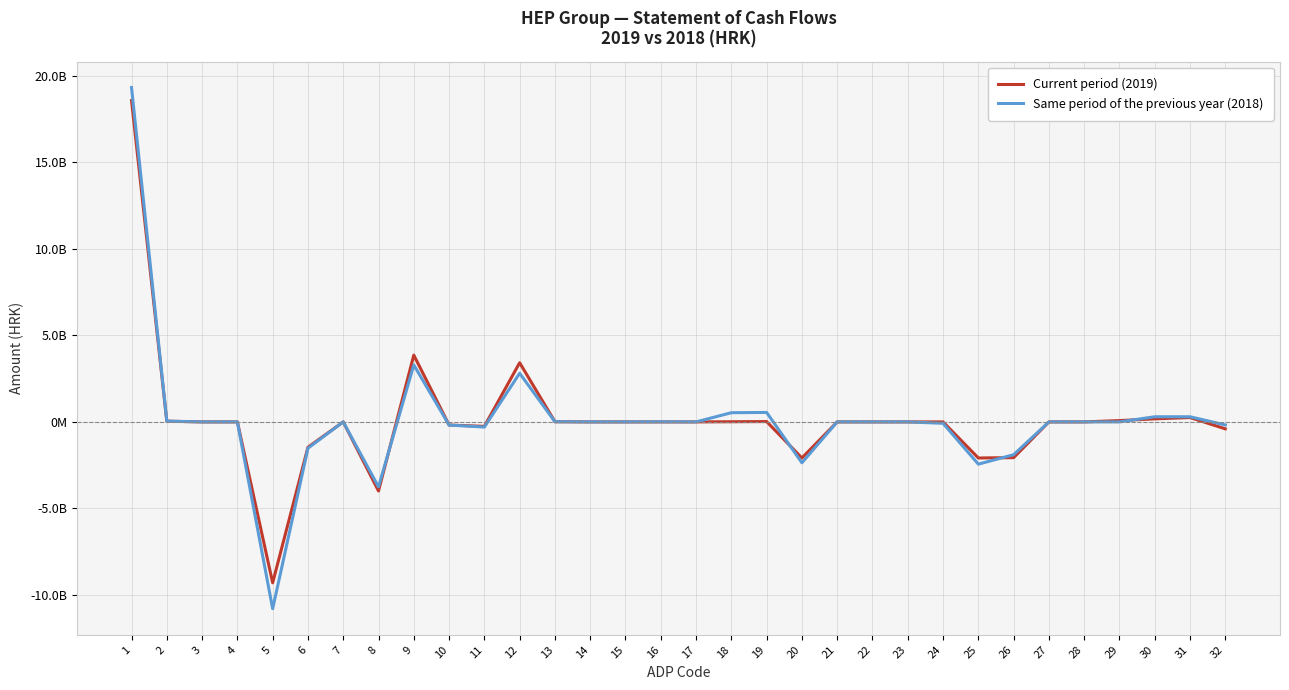

What is the value of the Current period (2019) point at the 11th from the left?

-257438777